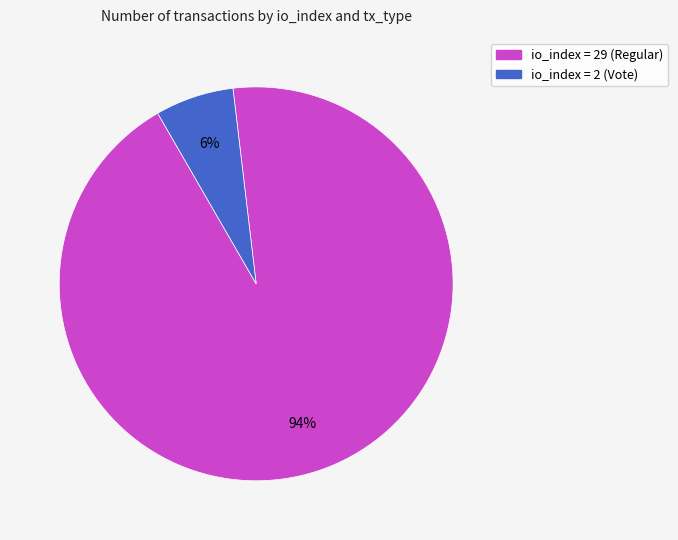

The io_index = 2 (Vote) slice represents 6% of the pie. True or false?

True